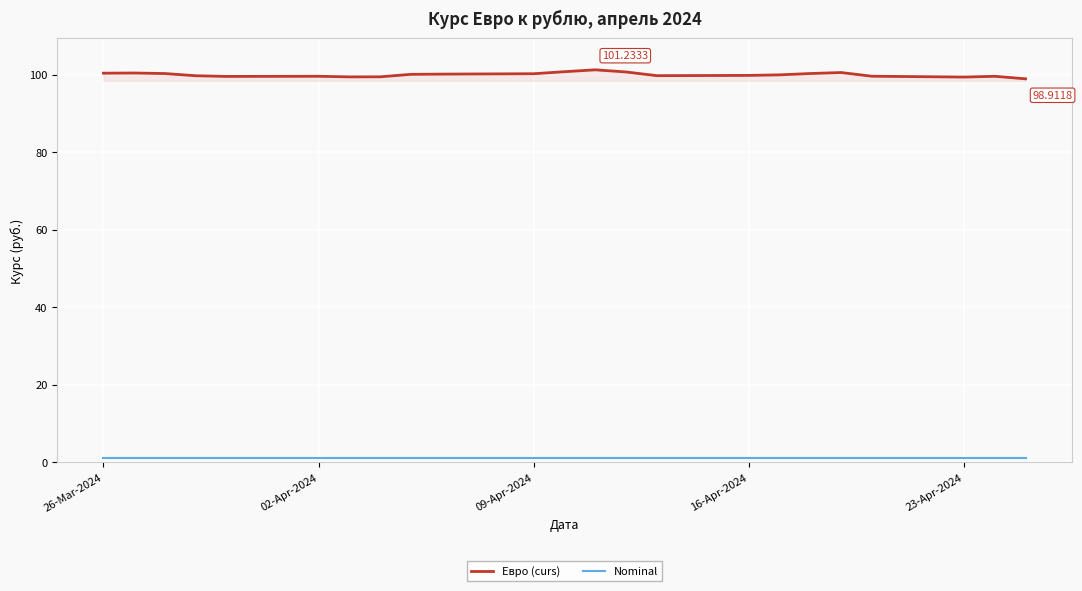

True or false: Евро (curs) has more than 2 interior local peaks.

True